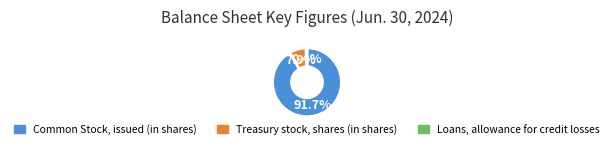

Rank the categories by value from highest to lowest.

Common Stock, issued (in shares), Treasury stock, shares (in shares), Loans, allowance for credit losses